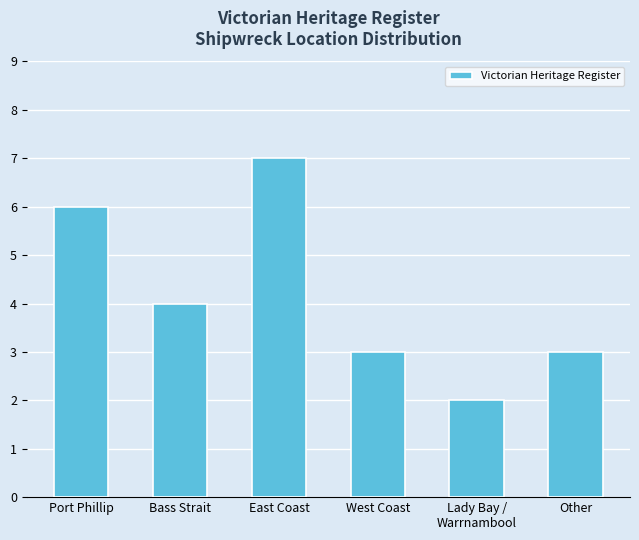

What is the change in value from Bass Strait to Other?

-1